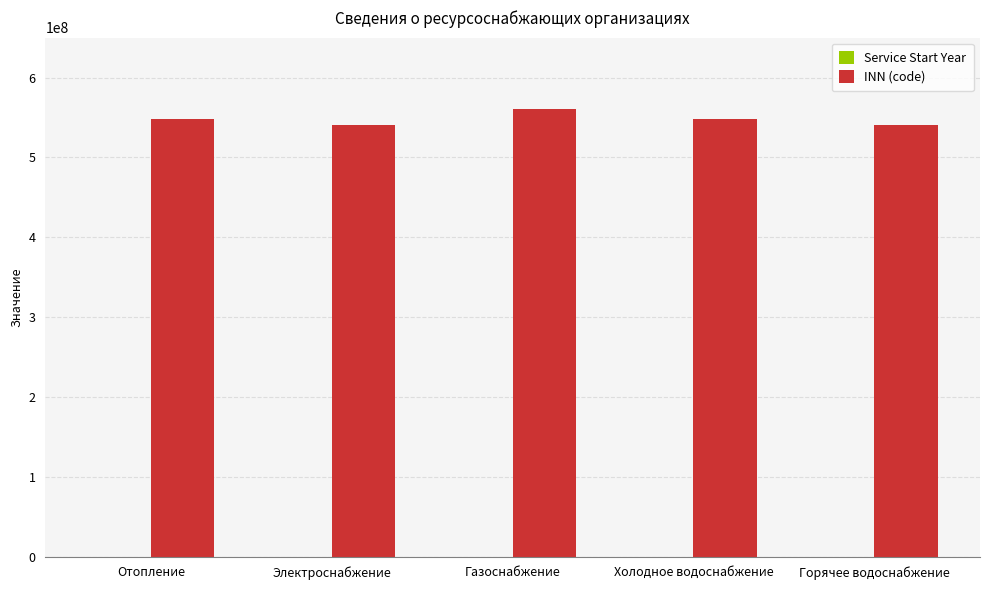

What is the maximum value for INN (code)?

561049072